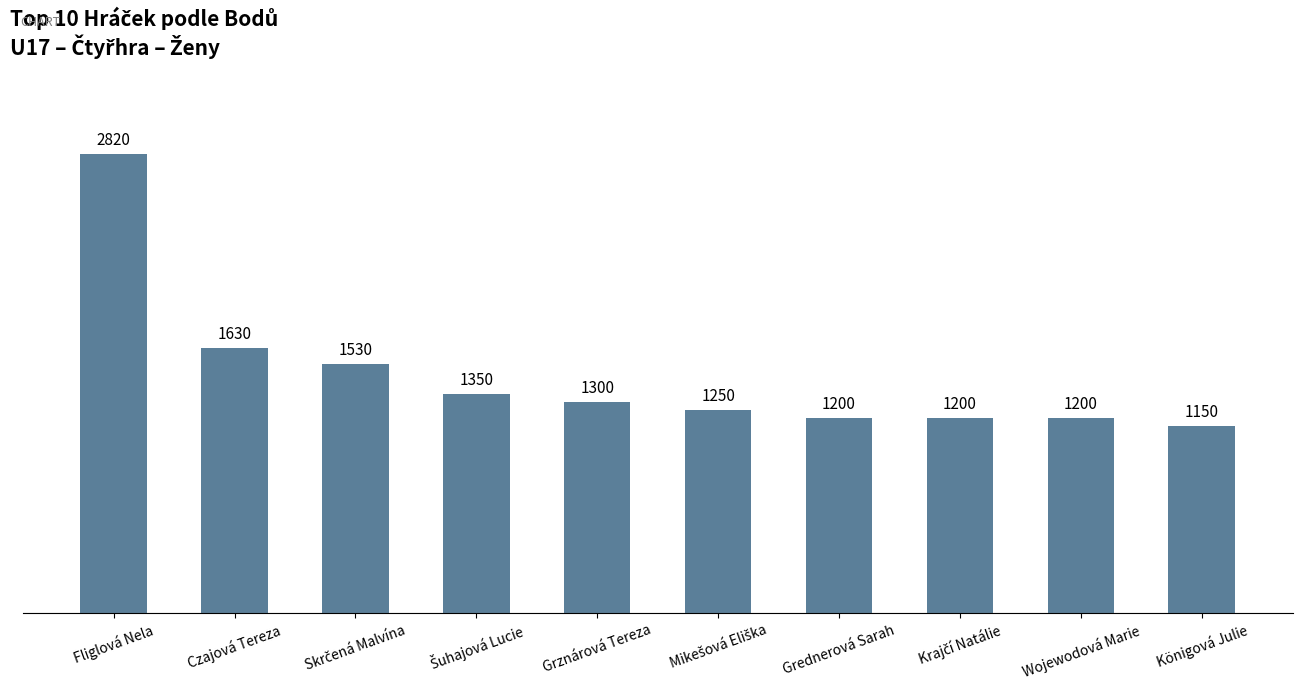

What is the ratio of the value at Wojewodová Marie to the value at Grednerová Sarah?

1.0